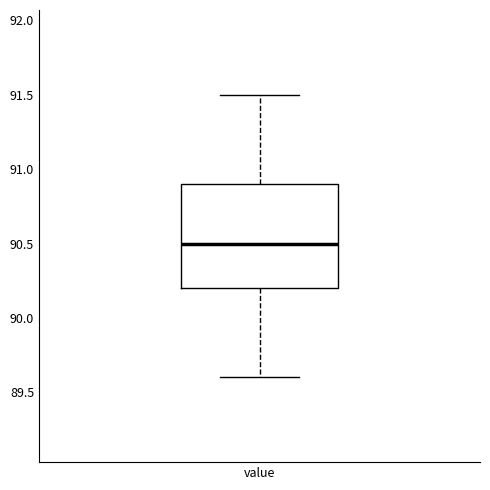

Transcribe this box plot: give where the median line is, the range the box spans, and where the two whiskers end, as read against the y-axis. The values are not printed on the chart, so give them approximately, as read against the axis.

median 90.5, box 90.2 to 90.9, whiskers 89.6 to 91.5